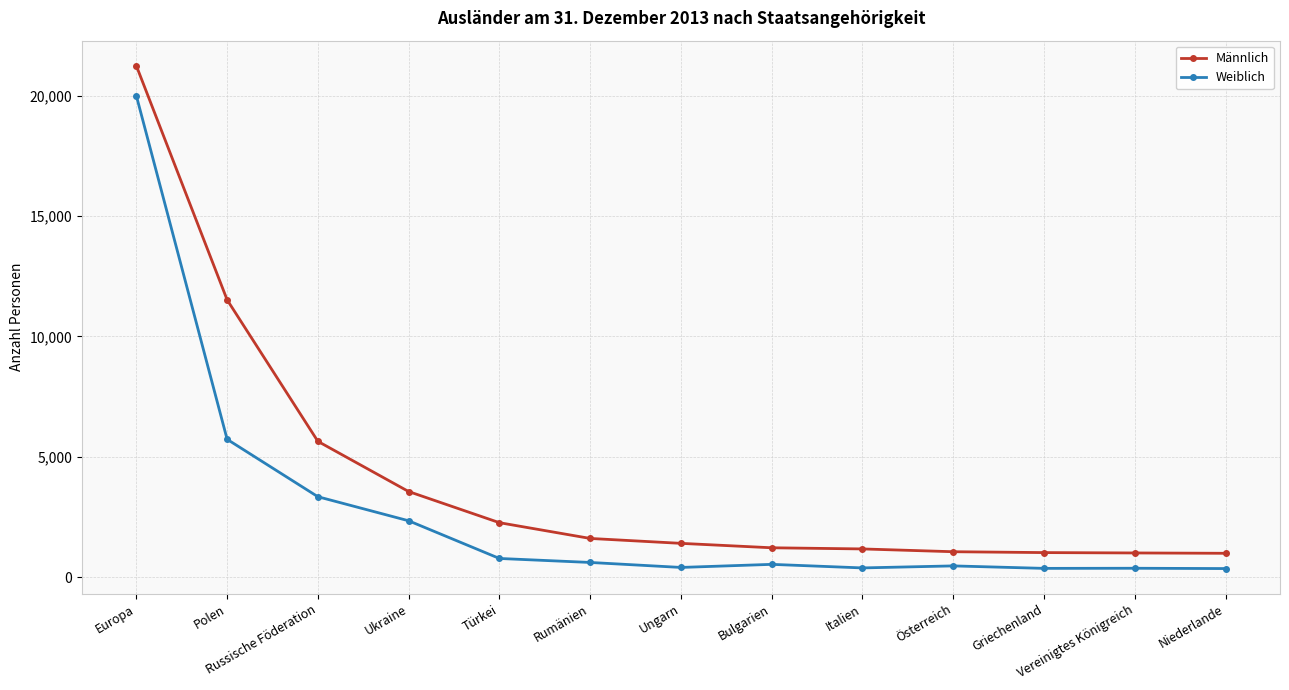

True or false: Weiblich and Männlich intersect in this chart.

False